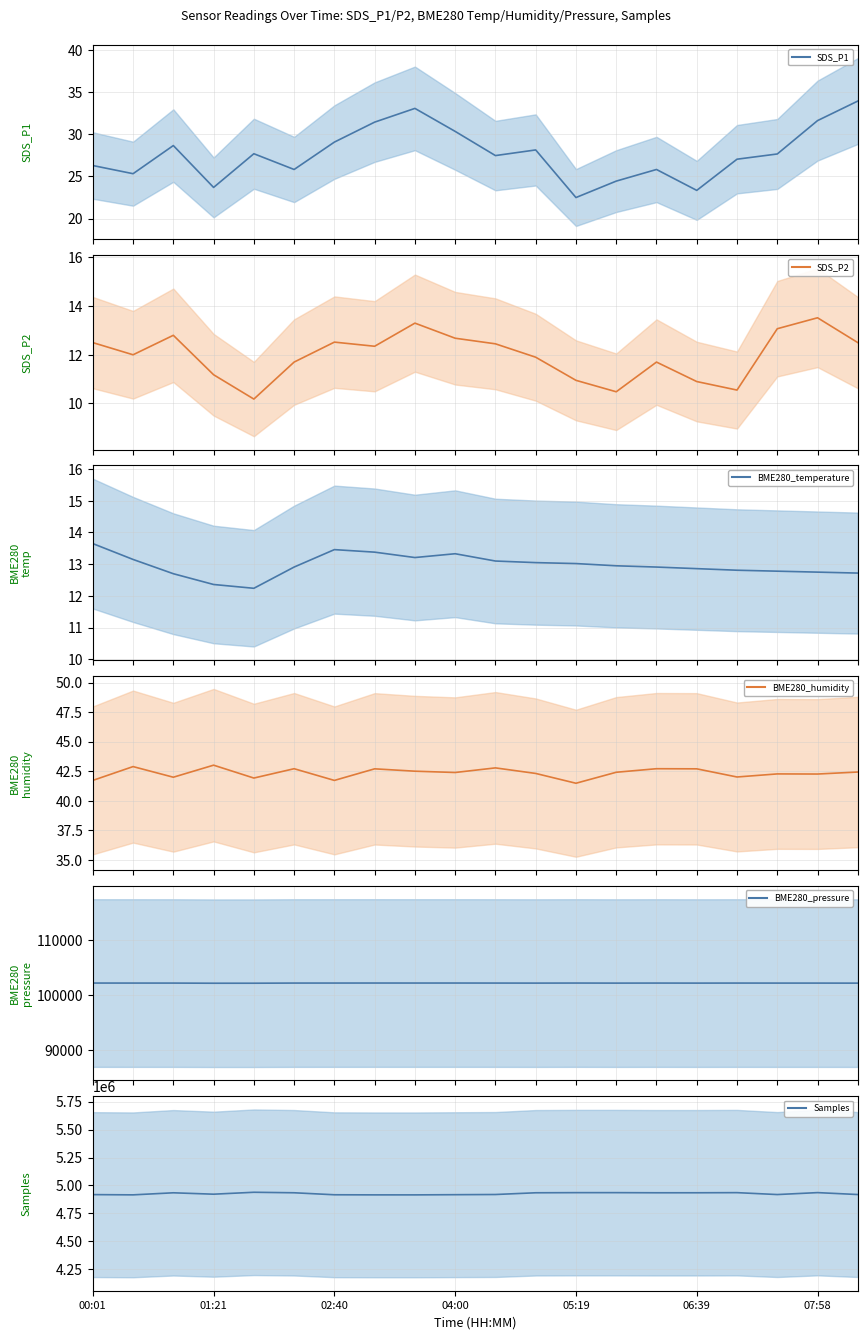

True or false: BME280_pressure and BME280_temperature intersect in this chart.

False